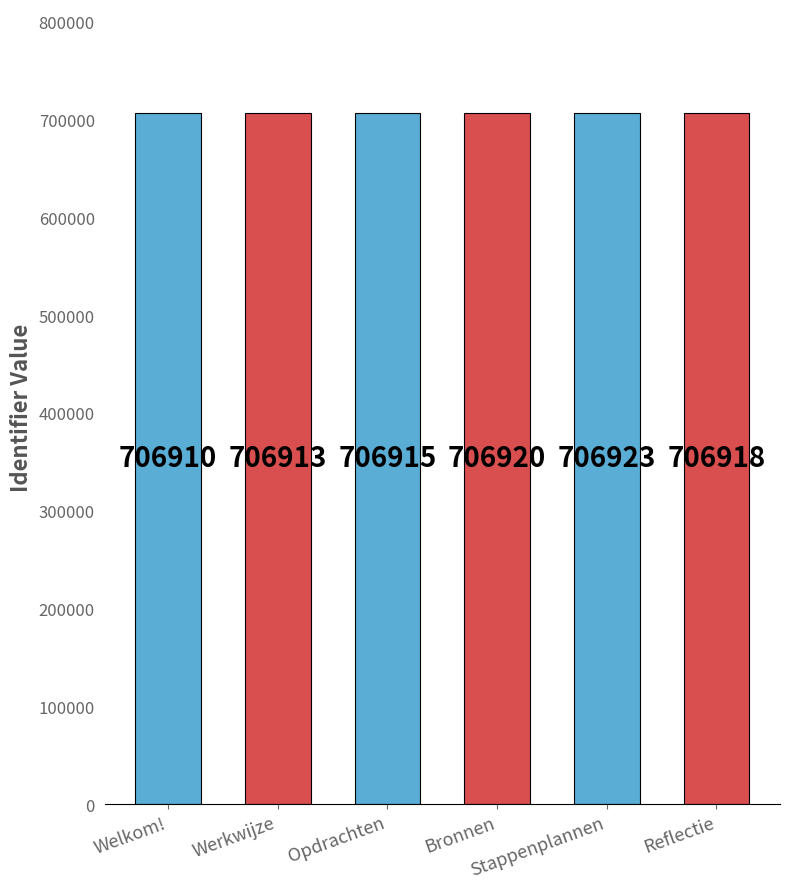

What is the smallest value displayed?

706910